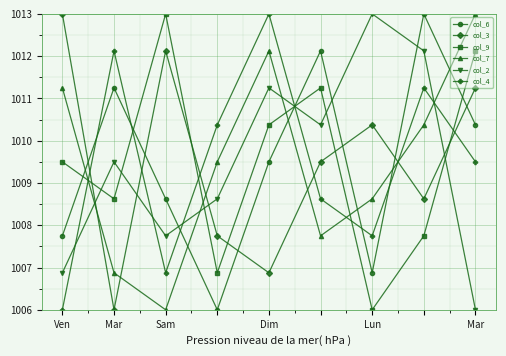

At how many categories does at least one series exceed 1009?

9